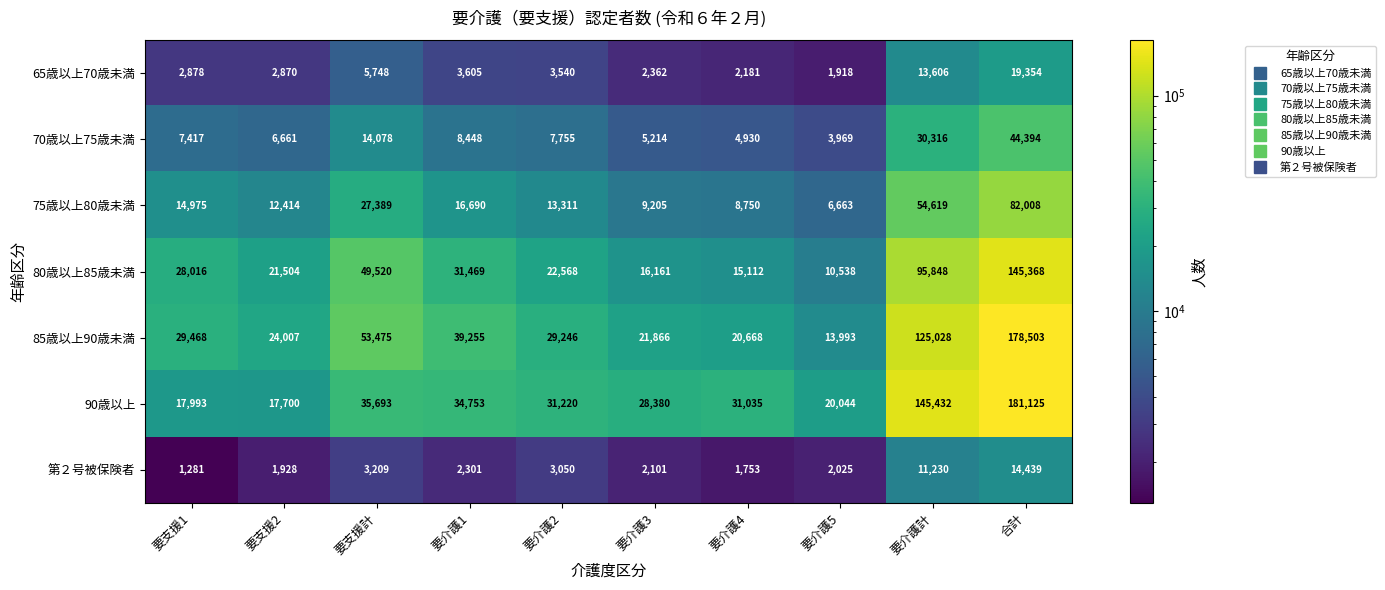

Which series has the largest total across all categories?

90歳以上